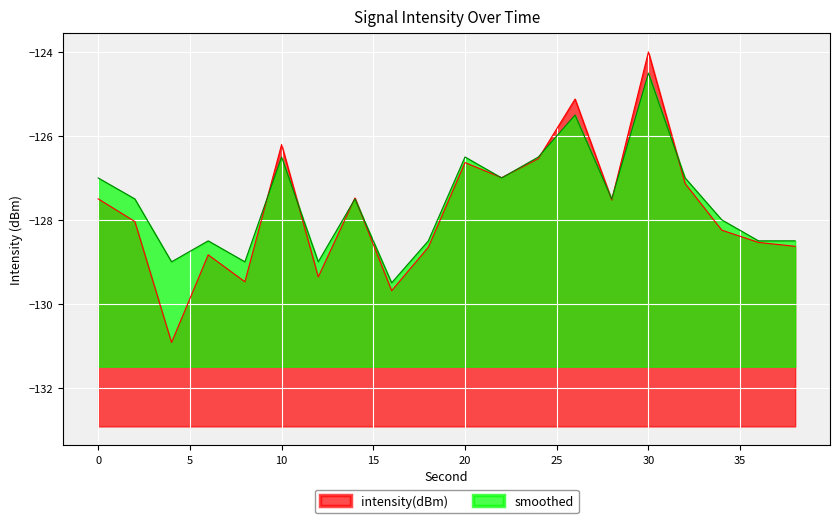

In intensity(dBm), how many points are lower than both neighbors (excluding endpoints)?

6